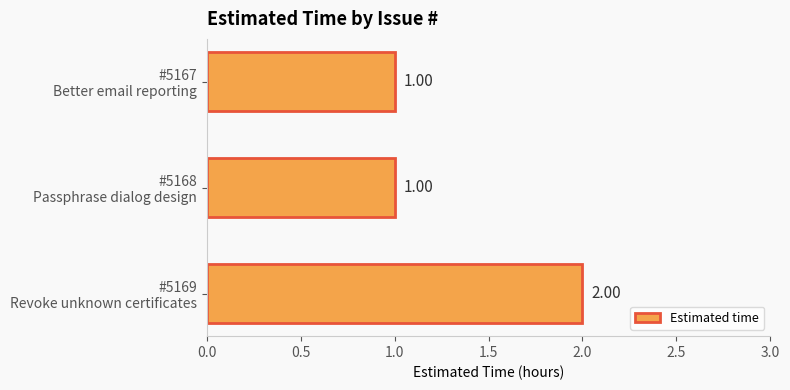

What is the sum of all values?

4